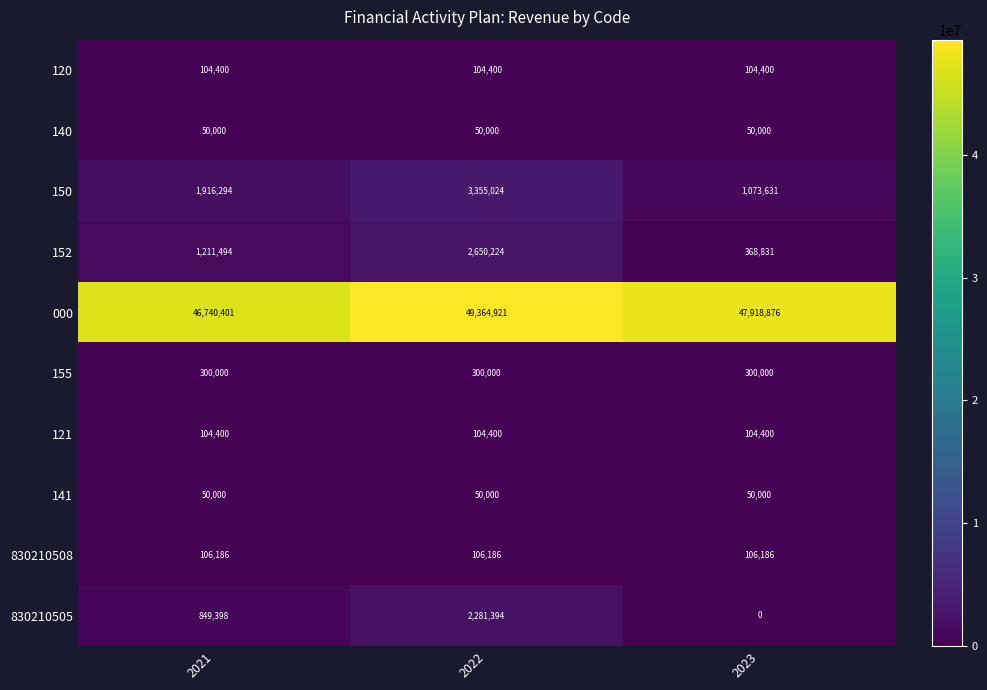

Reading left to right, extract all data points from this chart.

120: 2021=104400	2022=104400	2023=104400
140: 2021=50000	2022=50000	2023=50000
150: 2021=1916294	2022=3355024	2023=1073631
152: 2021=1211494	2022=2650224	2023=368831
000: 2021=46740401	2022=49364921	2023=47918876
155: 2021=300000	2022=300000	2023=300000
121: 2021=104400	2022=104400	2023=104400
141: 2021=50000	2022=50000	2023=50000
830210508: 2021=106186	2022=106186	2023=106186
830210505: 2021=849398	2022=2281394	2023=0